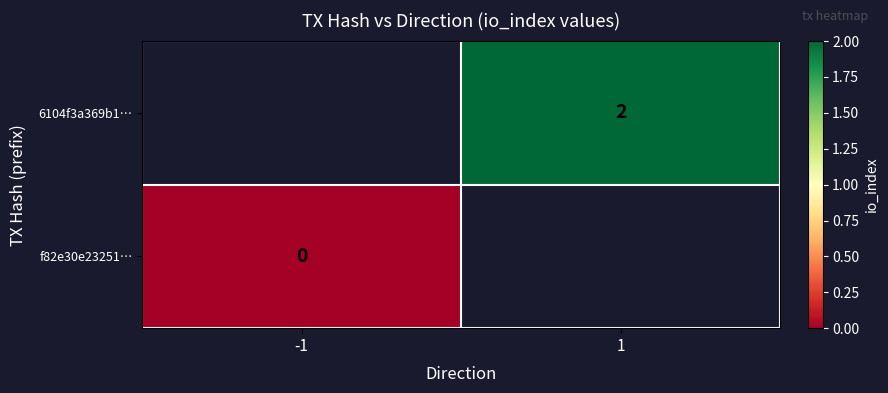

List the series in order of their peak value, highest first.

6104f3a369b1…, f82e30e23251…